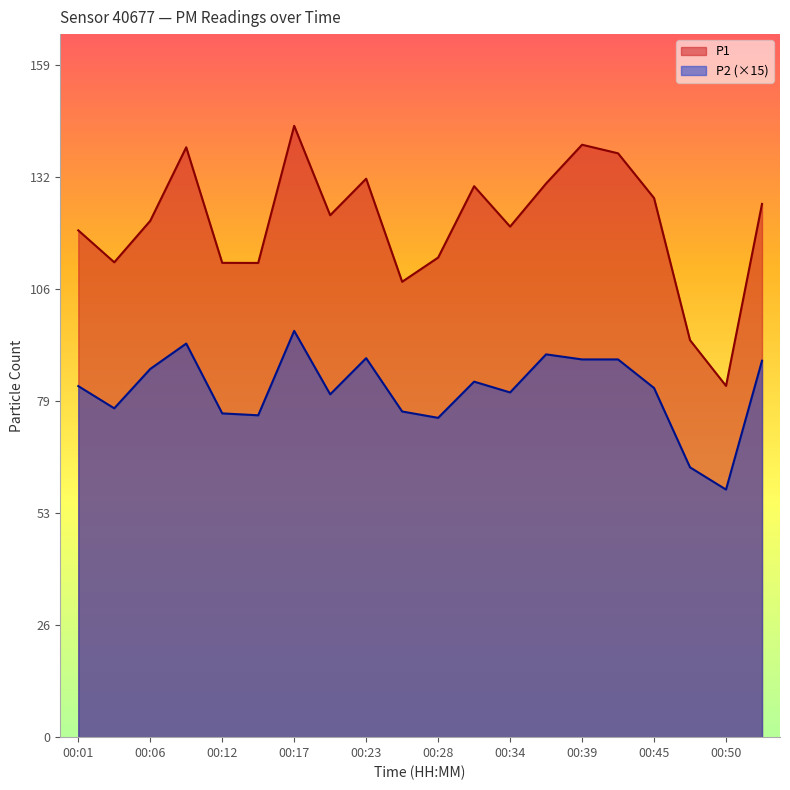

Is the value of P1 at 00:34 greater than the value of P2 at 00:31?

Yes